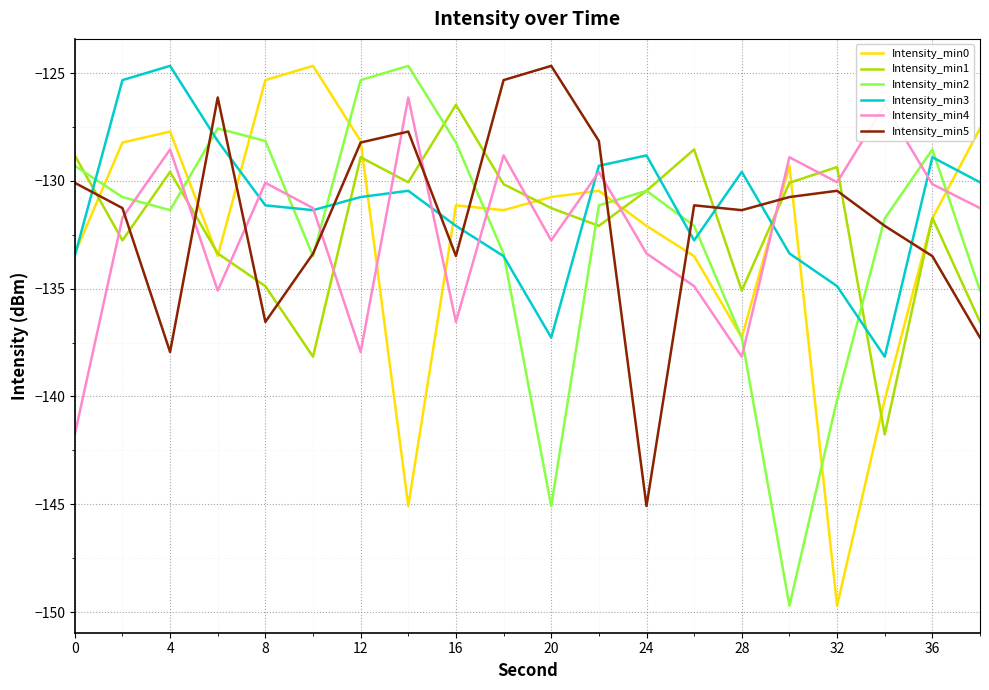

After their last crossing, which series has the higher values: Intensity_min5 or Intensity_min4?

Intensity_min4